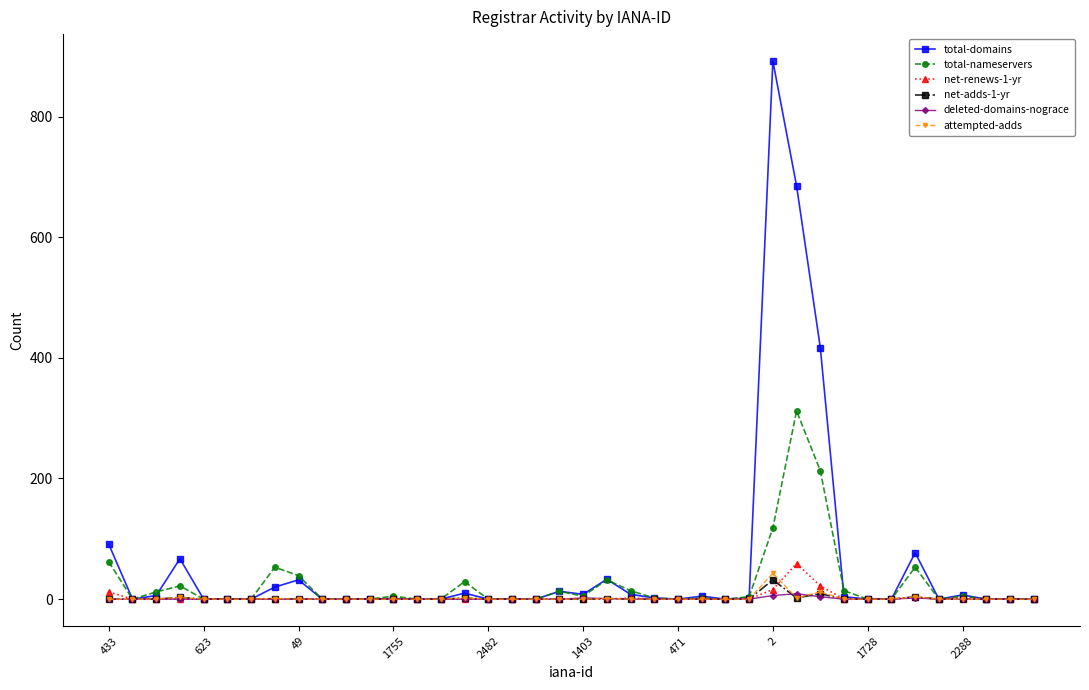

Which series has the widest spread of values?

total-domains